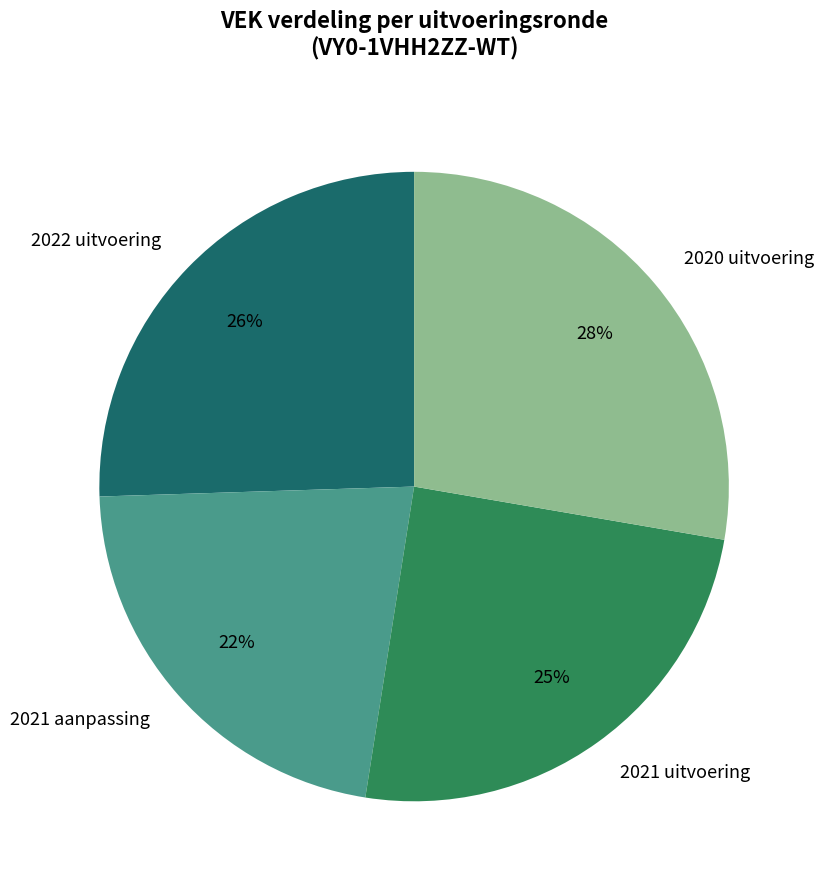

Does 2020 uitvoering account for over 50% of the chart?

No